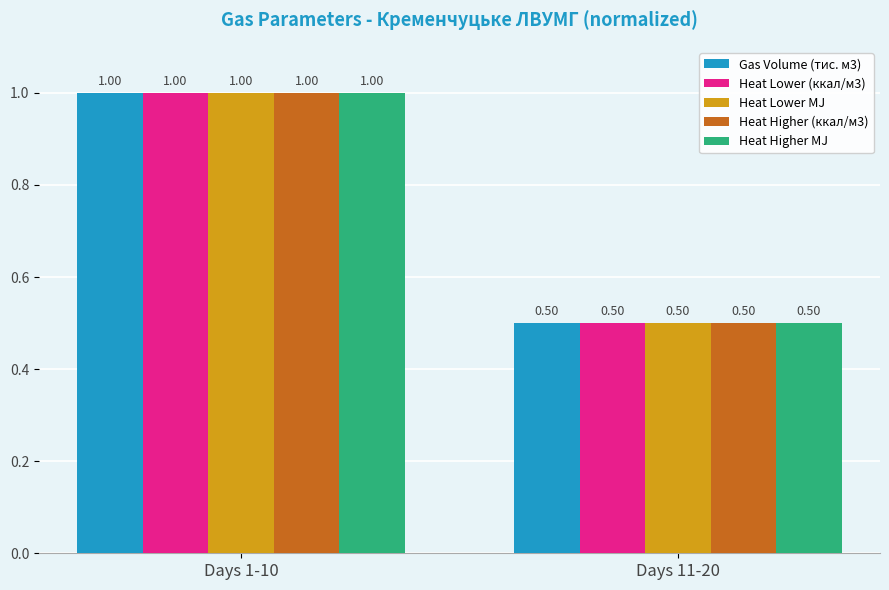

List the labels in order of Gas Volume (тис. м3) value, smallest first.

Days 11-20, Days 1-10